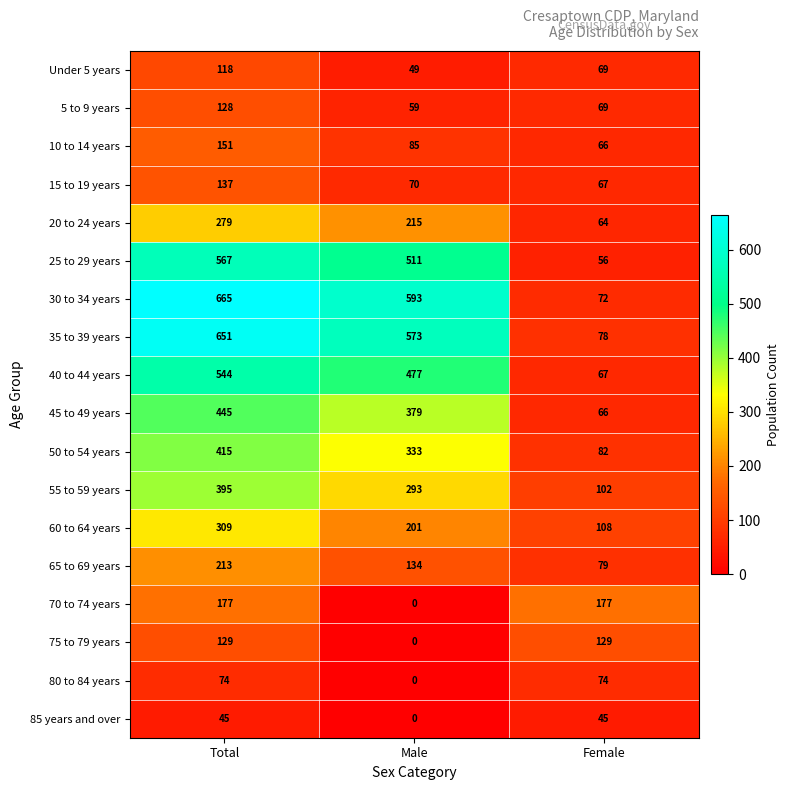

Rank the series by their maximum value, from lowest to highest.

85 years and over, 80 to 84 years, Under 5 years, 5 to 9 years, 75 to 79 years, 15 to 19 years, 10 to 14 years, 70 to 74 years, 65 to 69 years, 20 to 24 years, 60 to 64 years, 55 to 59 years, 50 to 54 years, 45 to 49 years, 40 to 44 years, 25 to 29 years, 35 to 39 years, 30 to 34 years